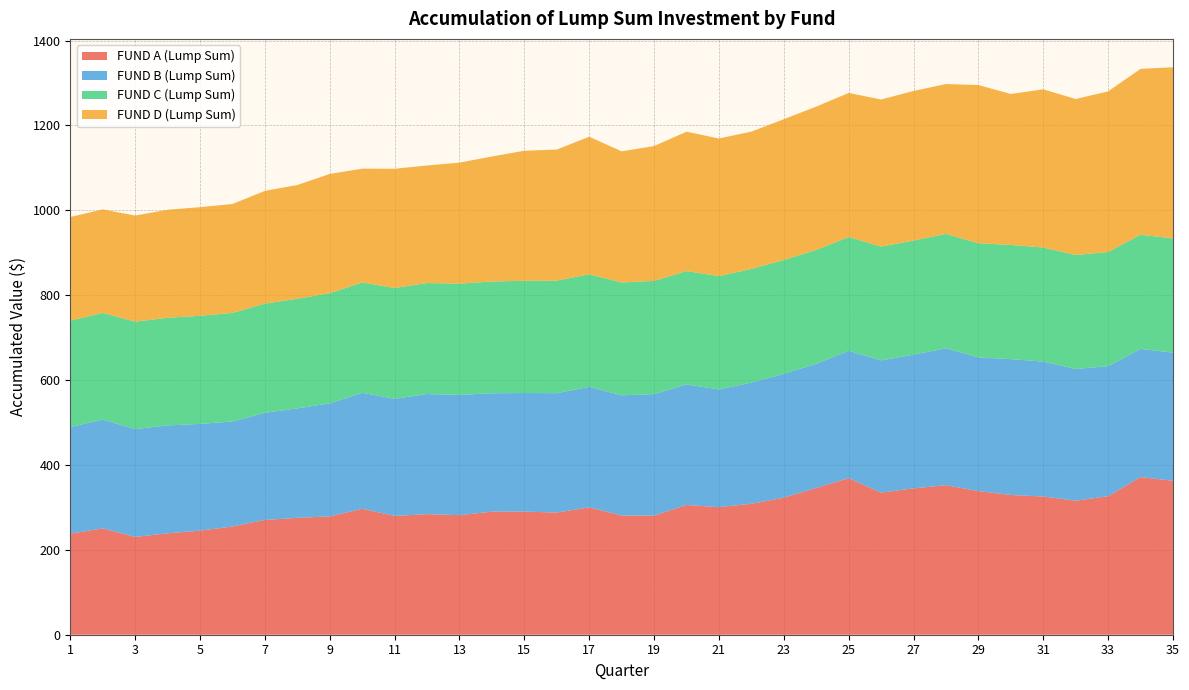

Reading left to right, list all the values displayed in this chart.

FUND A (Lump Sum): 1=238.0	2=250.6	3=230.5	4=239.0	5=245.3	6=255.0	7=270.5	8=275.4	9=278.7	10=296.8	11=280.0	12=284.1	13=281.8	14=290.1	15=290.2	16=287.9	17=300.1	18=280.9	19=280.7	20=305.7	21=300.6	22=308.6	23=323.0	24=345.9	25=369.0	26=334.8	27=344.9	28=352.3	29=338.5	30=329.3	31=325.7	32=315.8	33=326.5	34=371.5	35=362.8
FUND B (Lump Sum): 1=251.3	2=256.3	3=254.1	4=254.2	5=251.6	6=247.4	7=252.5	8=257.9	9=266.4	10=273.3	11=275.9	12=283.0	13=283.4	14=278.9	15=279.4	16=281.3	17=284.0	18=283.1	19=286.3	20=284.0	21=277.4	22=285.5	23=291.8	24=292.7	25=299.9	26=311.7	27=315.0	28=322.8	29=314.8	30=320.2	31=317.9	32=310.5	33=306.3	34=301.9	35=302.0
FUND C (Lump Sum): 1=250.7	2=251.5	3=253.2	4=253.8	5=254.7	6=255.9	7=257.2	8=258.4	9=259.7	10=260.1	11=261.2	12=261.6	13=262.1	14=263.4	15=264.5	16=265.2	17=265.2	18=266.1	19=266.7	20=267.1	21=267.0	22=267.9	23=268.4	24=268.3	25=268.2	26=268.2	27=268.9	28=269.4	29=269.2	30=269.1	31=268.9	32=268.6	33=269.1	34=269.2	35=269.2
FUND D (Lump Sum): 1=244.3	2=243.8	3=250.0	4=254.5	5=255.9	6=256.7	7=265.6	8=268.1	9=280.9	10=268.1	11=280.9	12=277.0	13=285.1	14=294.6	15=306.4	16=308.9	17=324.3	18=308.9	19=317.8	20=328.5	21=324.3	22=323.5	23=331.7	24=337.6	25=339.6	26=346.5	27=352.5	28=353.2	29=372.8	30=355.7	31=372.8	32=367.6	33=378.5	34=390.8	35=403.2